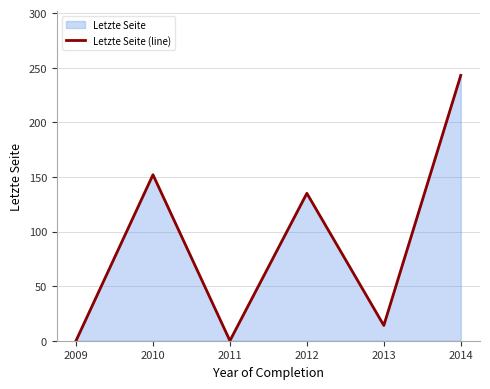

Count the number of data series in this chart.

1